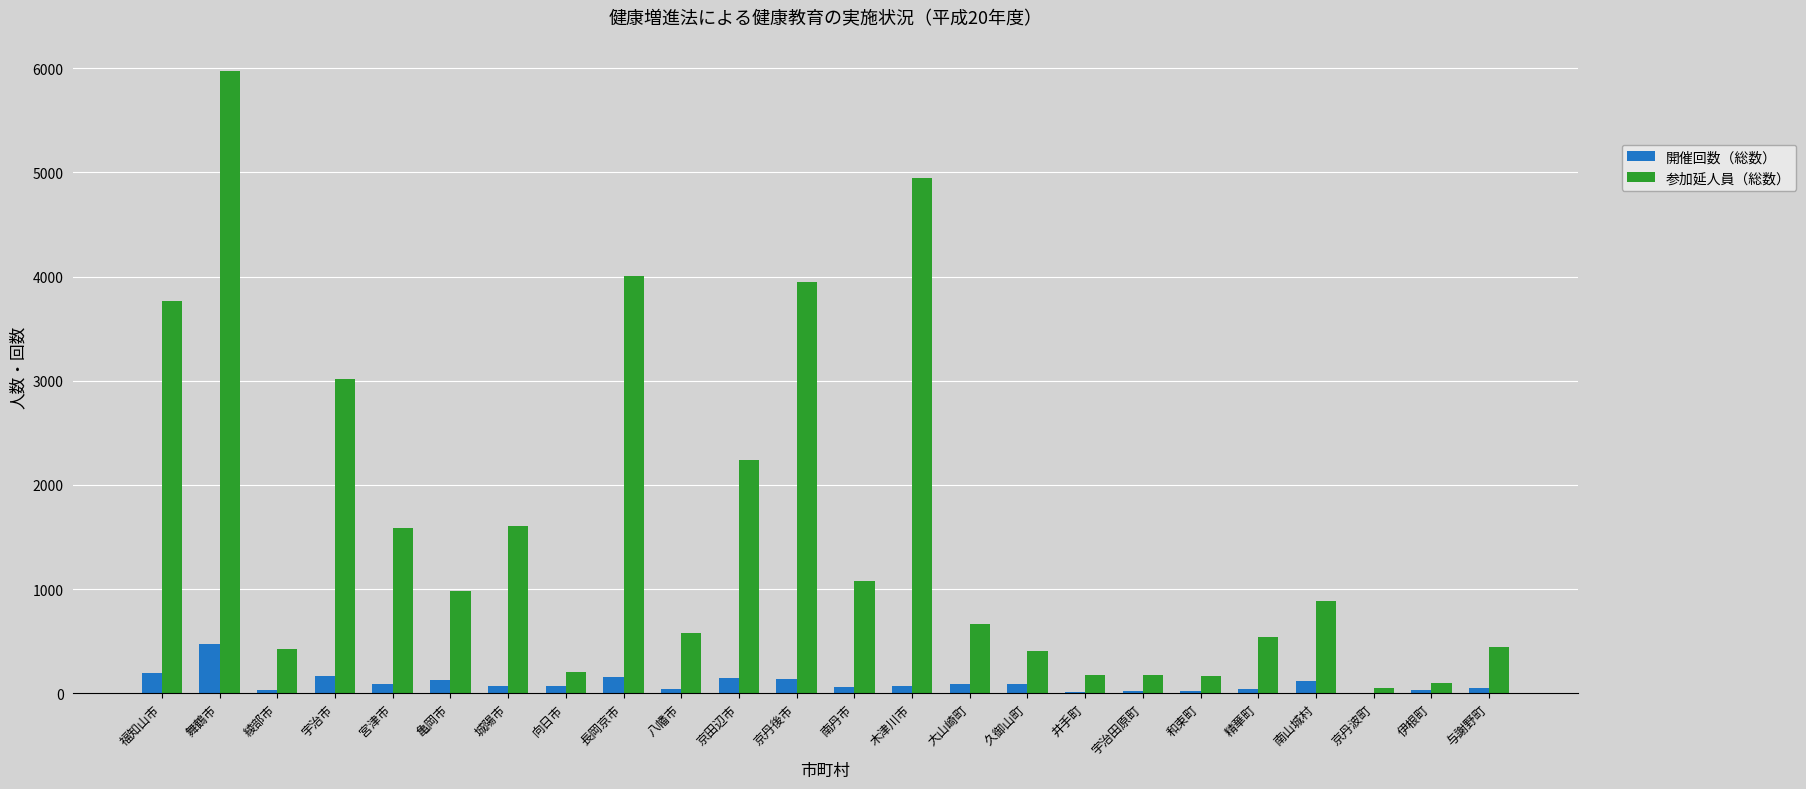

Between 京田辺市 and 宇治田原町, which series saw the biggest shift?

参加延人員（総数）